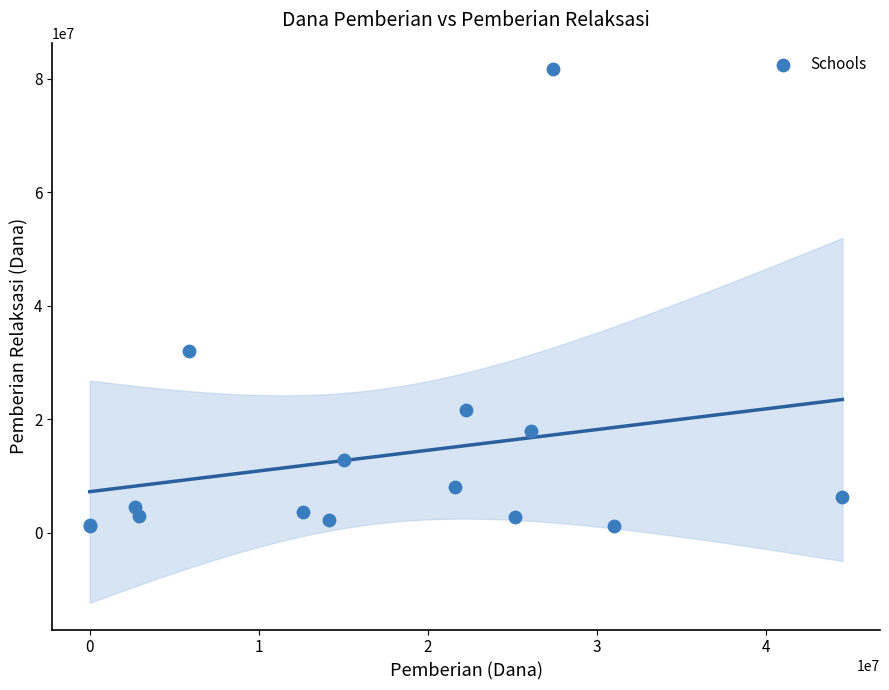

What Y value in the scatter plot is closest to 41400000?

31950000